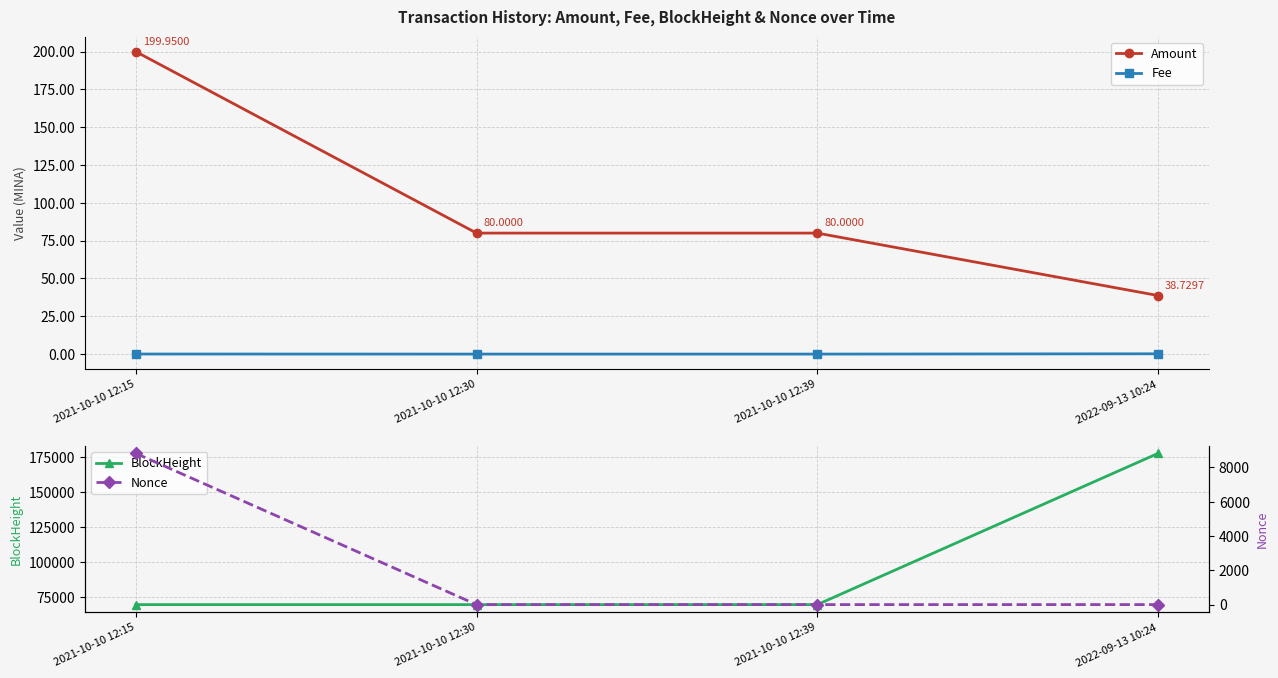

Rank the categories by Amount value from highest to lowest.

2021-10-10 12:15, 2021-10-10 12:30, 2021-10-10 12:39, 2022-09-13 10:24